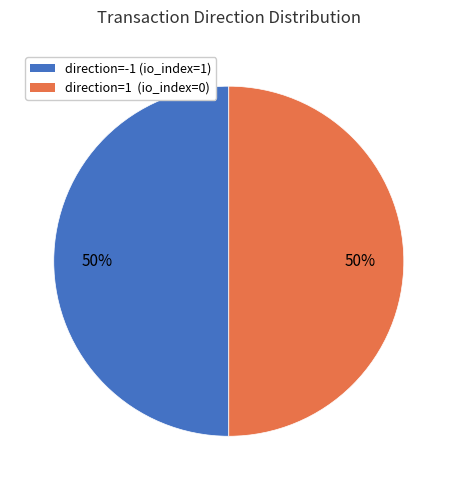

To the nearest percent, what portion does direction=-1 (io_index=1) represent?

50%